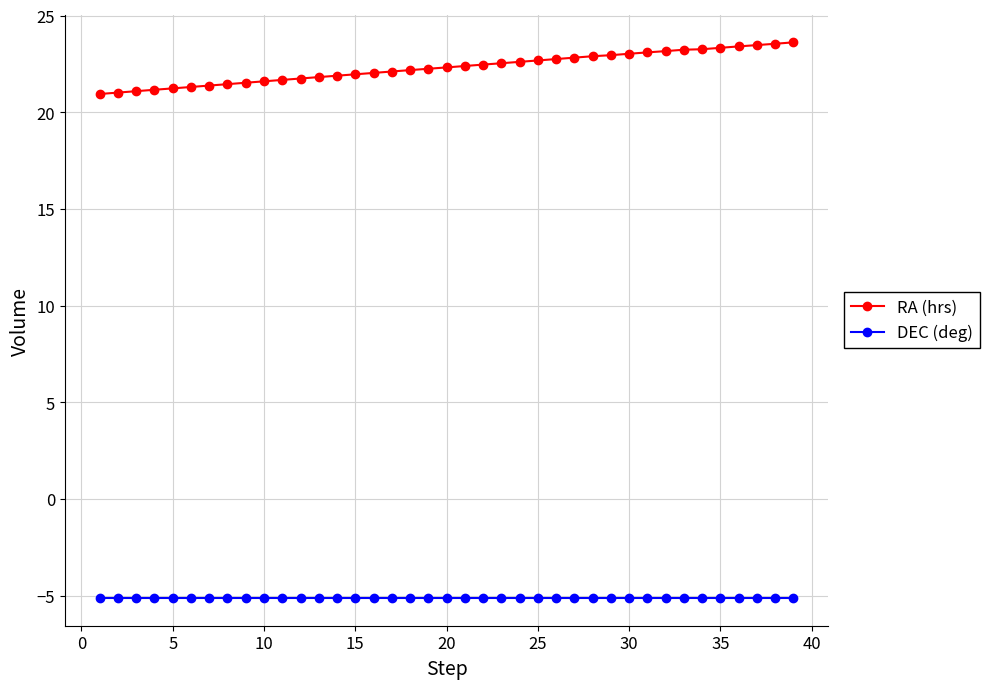

What is the value of the RA (hrs) point at the 5th from the left?

21.2